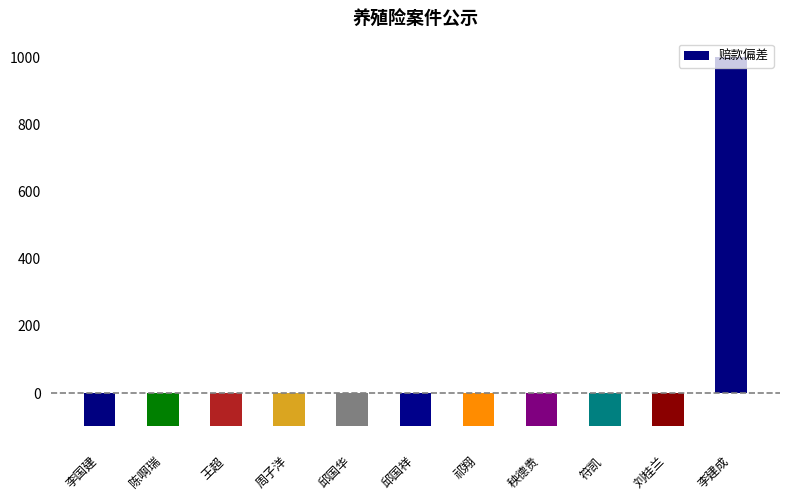

What is the maximum value shown in the chart?

1000